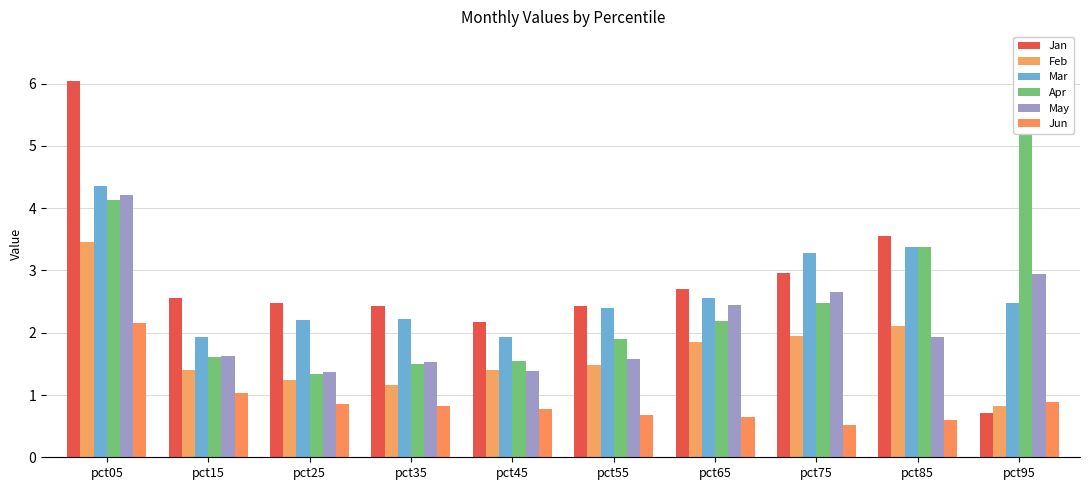

At how many categories does at least one series exceed 2?

10